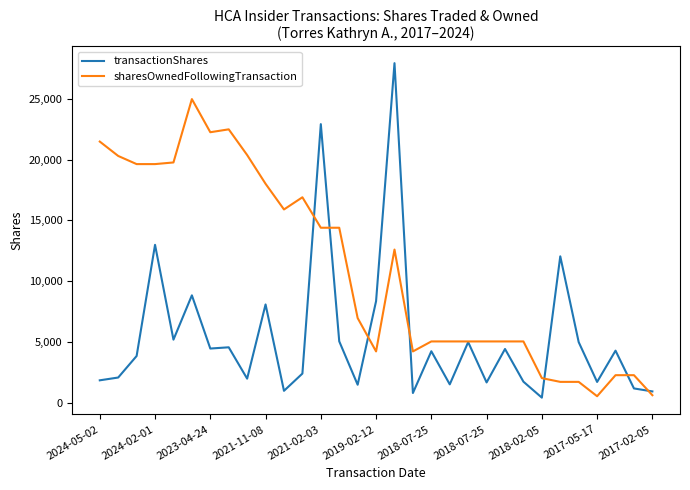

What are all the series names shown in the legend?

transactionShares, sharesOwnedFollowingTransaction